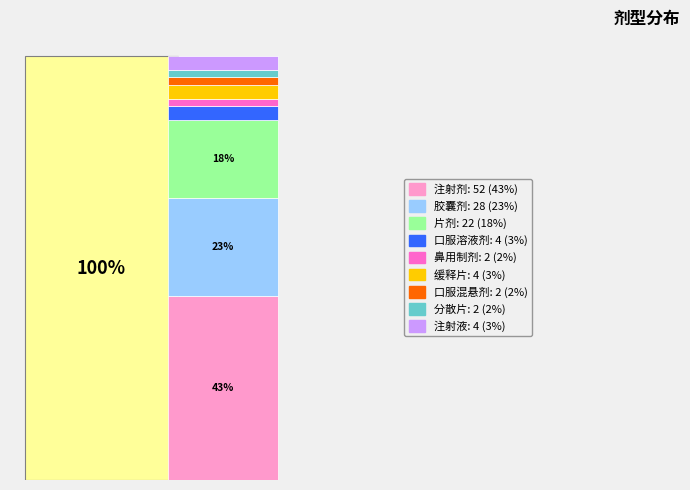

To the nearest percent, what is the average slice percentage?

11%